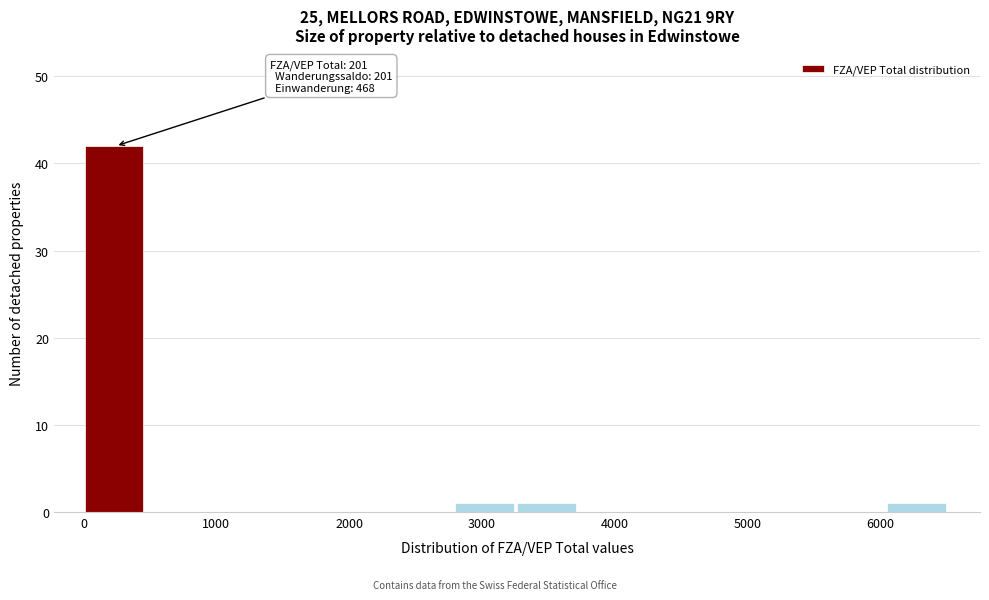

Which range on the x-axis has the tallest bar?

0 to 500